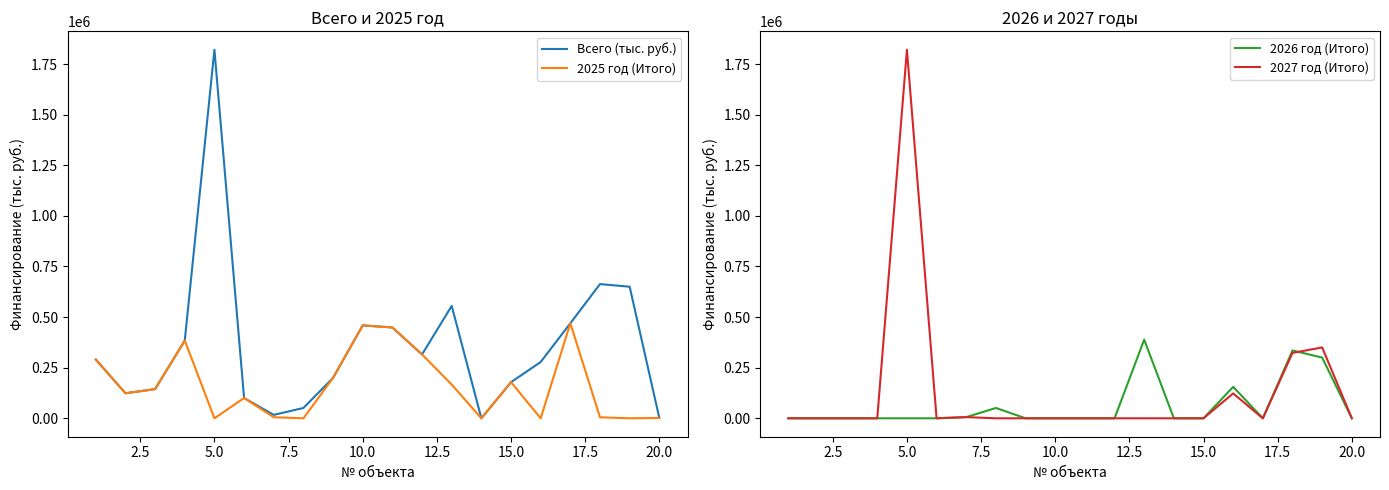

How many positive values does the 2025 год (Итого) series have?

15